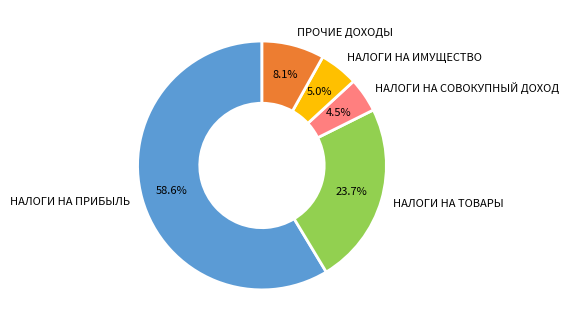

Does НАЛОГИ НА ПРИБЫЛЬ represent more than half of the total?

Yes